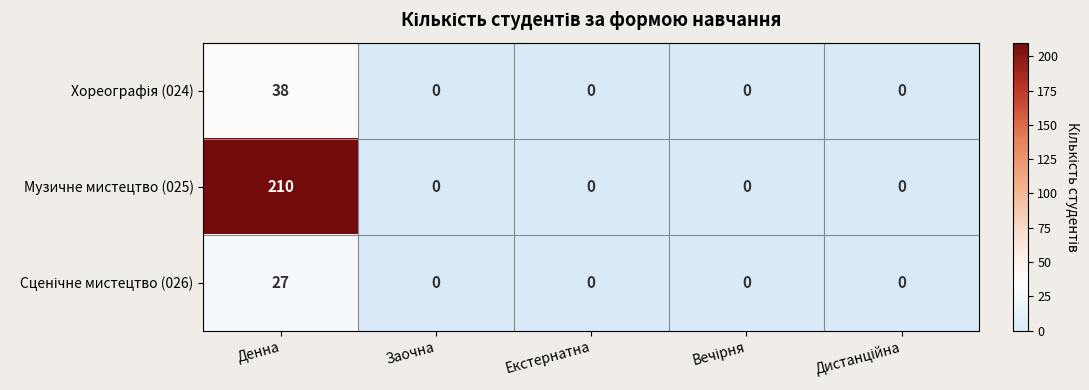

Is it true that Музичне мистецтво (025) equals 0 at Заочна?

True